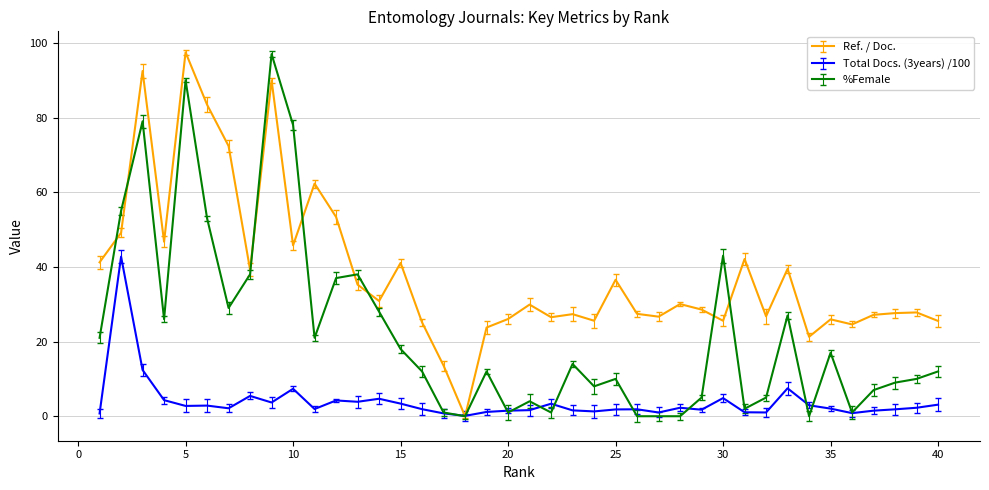

What is the greatest value displayed?

97.5